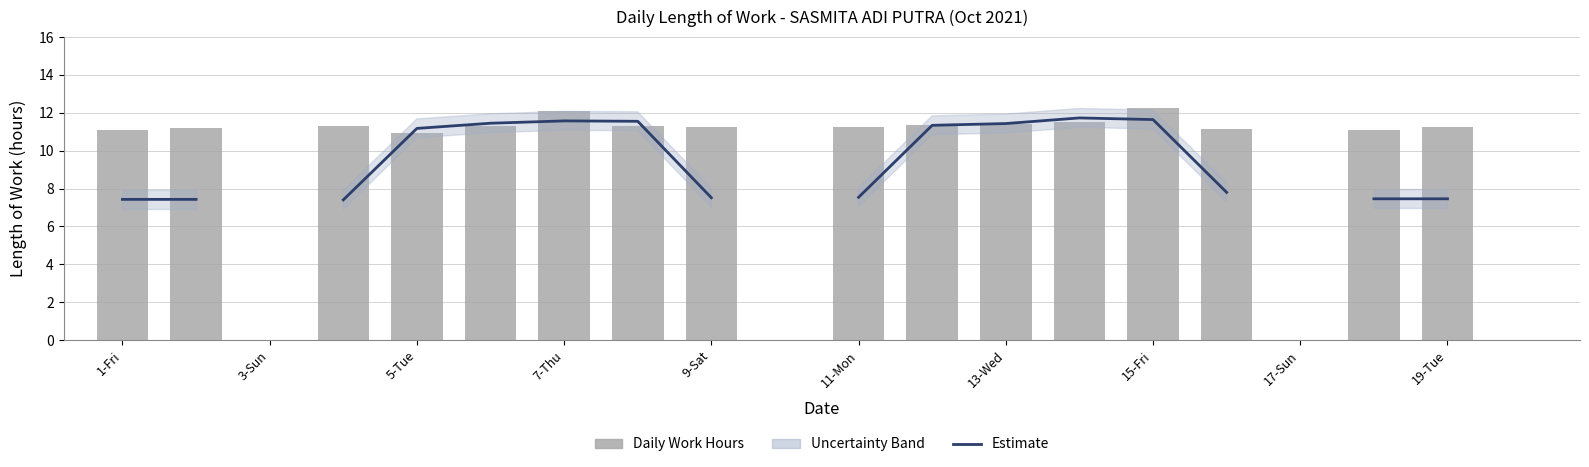

How many values in Low (Hours Worked) are above zero?

16